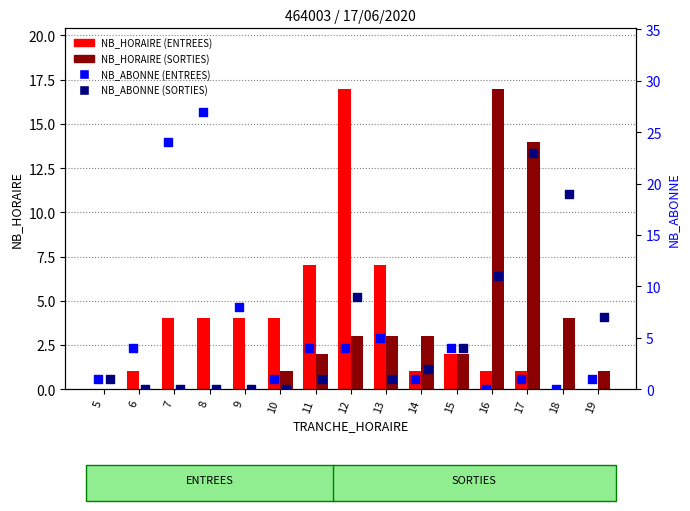

What is the total value across all series at 18?

23